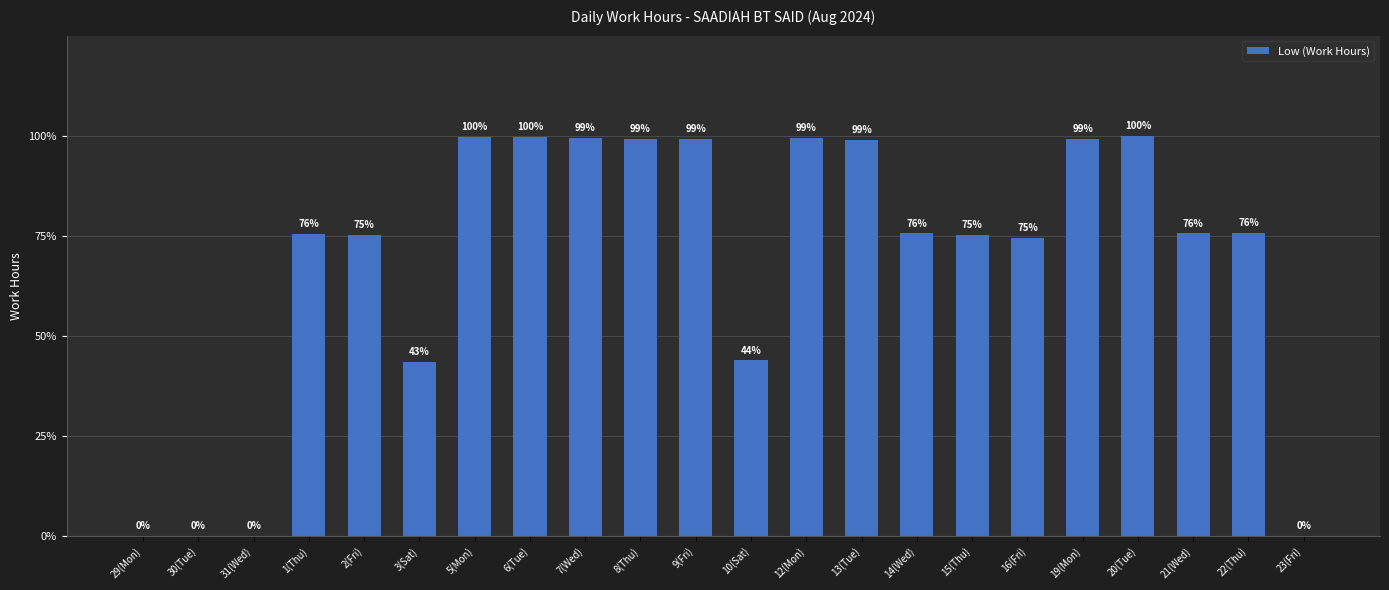

The chart shows a value of 21.0 at 20(Tue). True or false?

False